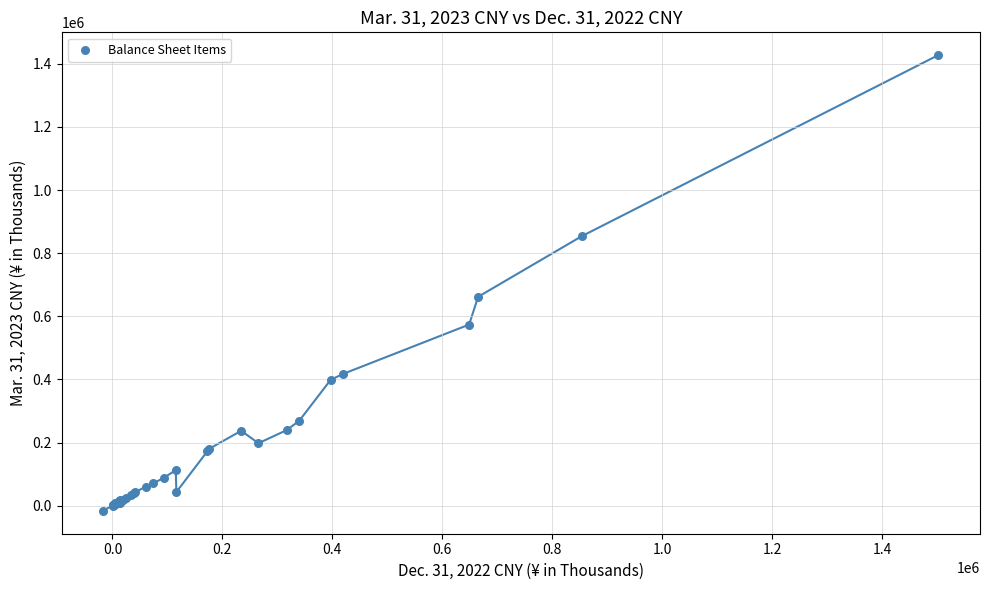

What Y value in the scatter plot is closest to 705574?

661949